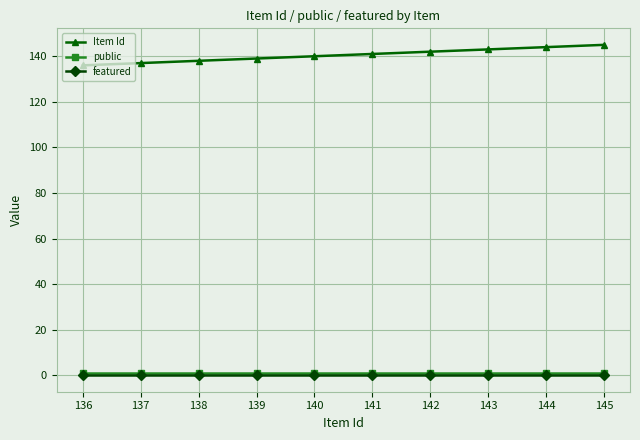

At how many categories does at least one series exceed 89?

10